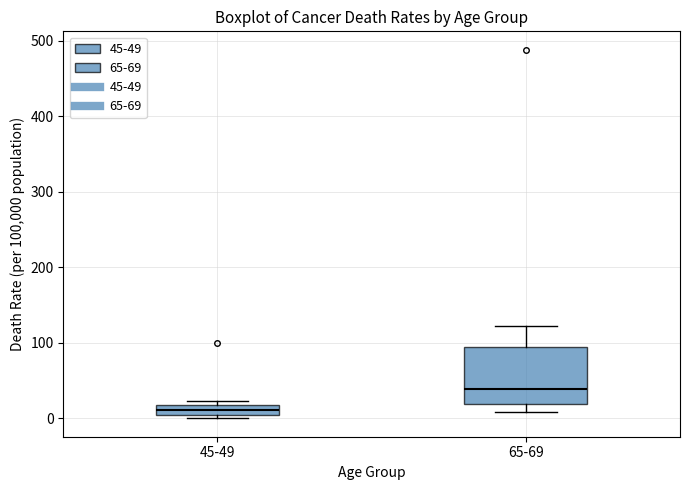

Which box's median line is the lowest?

45-49